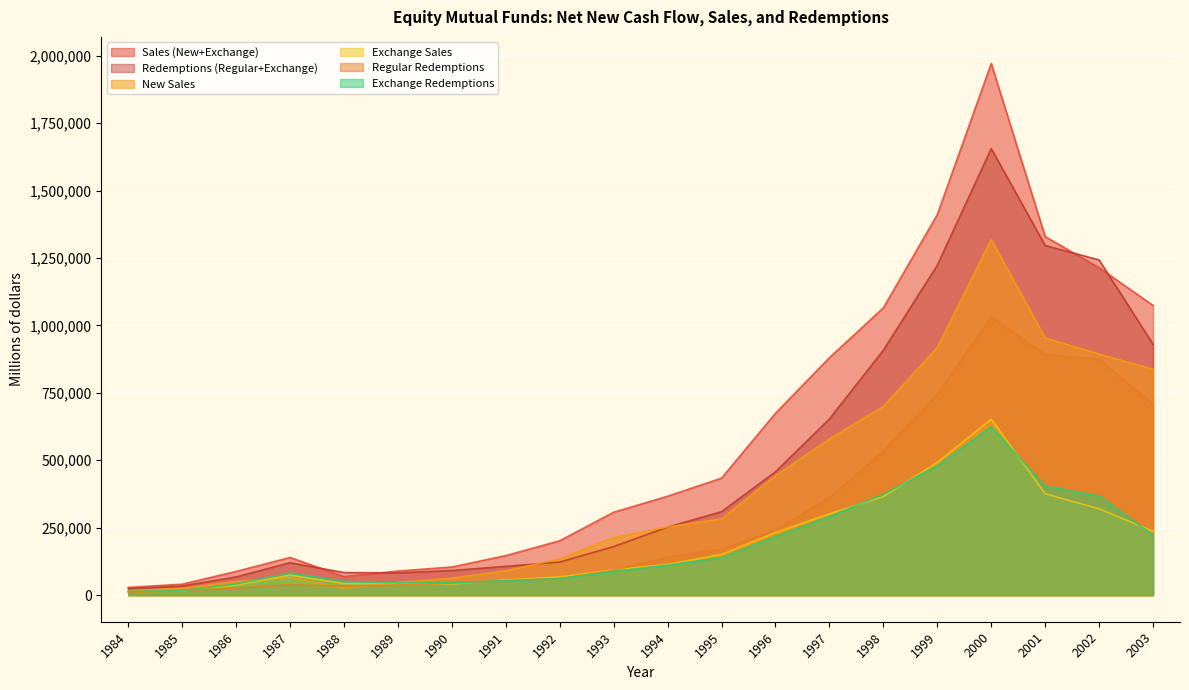

Which has a higher value, 2003 or 1989?

2003